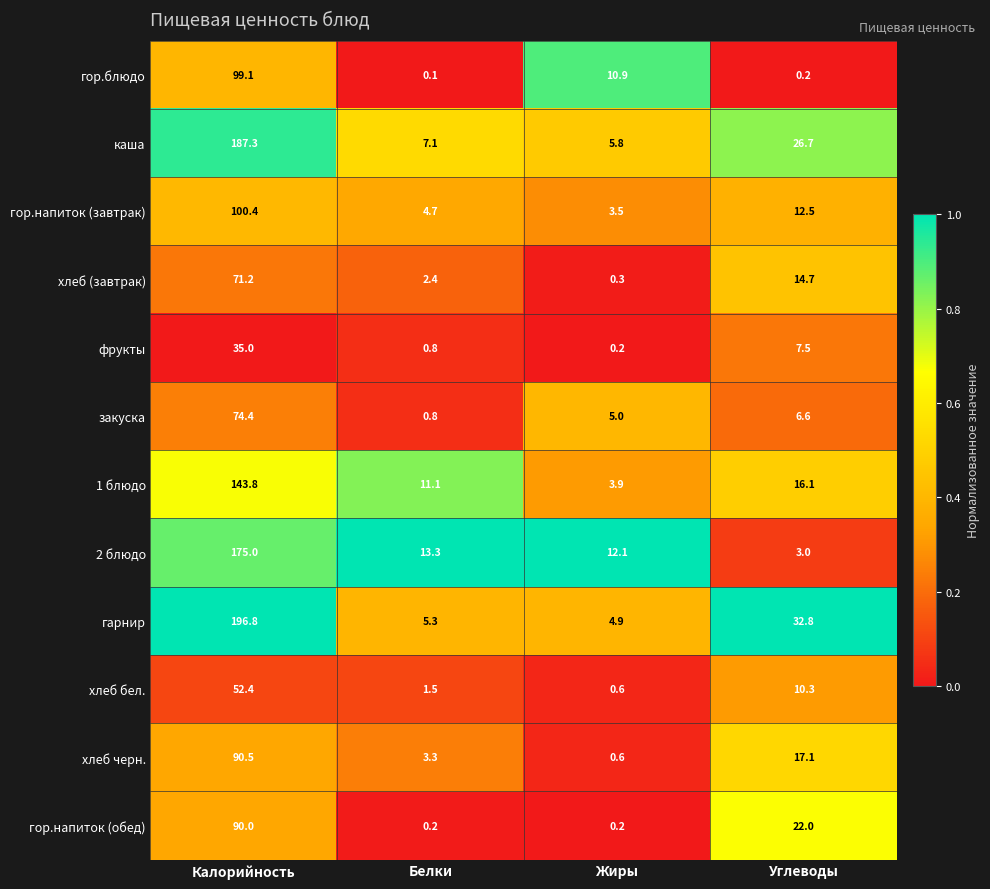

What is the approximate value of хлеб (завтрак) at Белки?

2.4